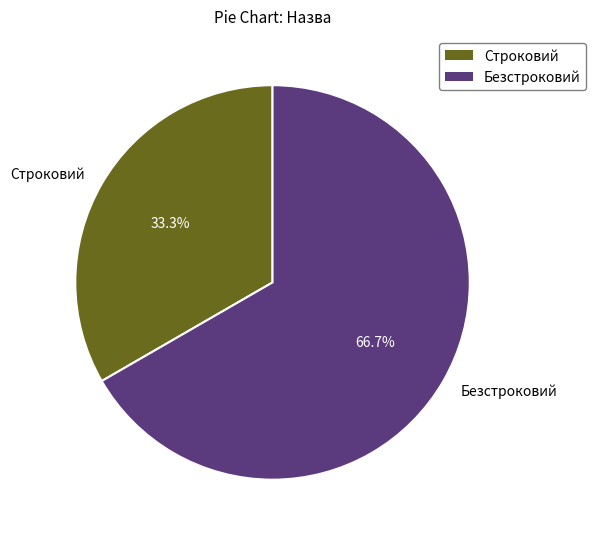

To the nearest percent, what percentage of the pie is Строковий?

33%